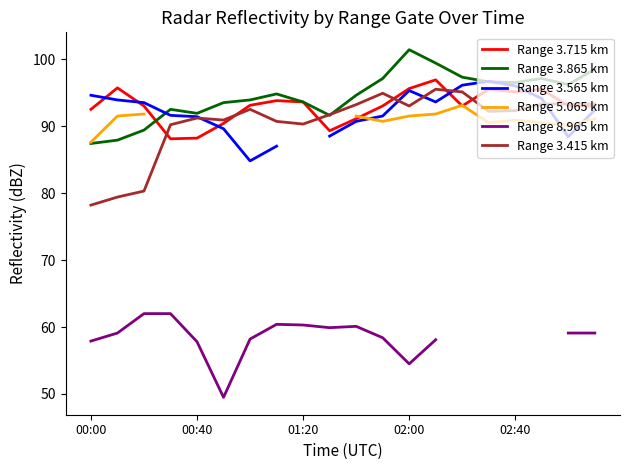

What is the approximate value of Range 5.065 km at 10?

91.5